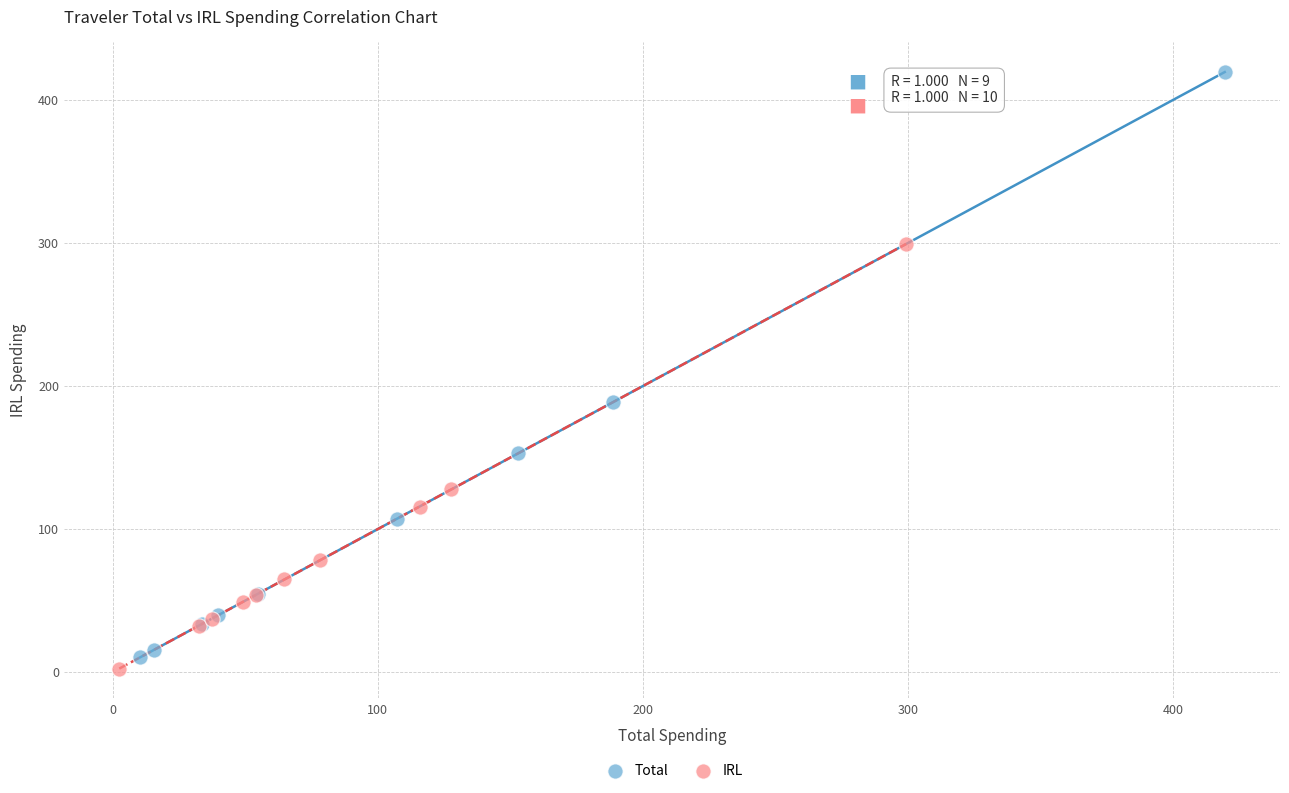

Which series has the widest spread of Y values?

Total